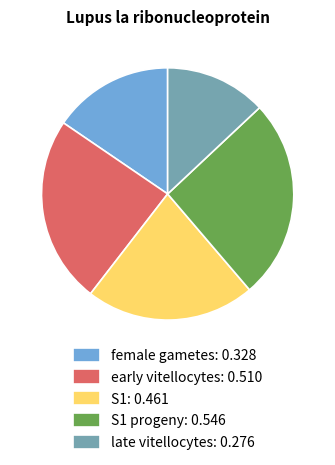

Which slice is the largest?

S1 progeny: 0.546